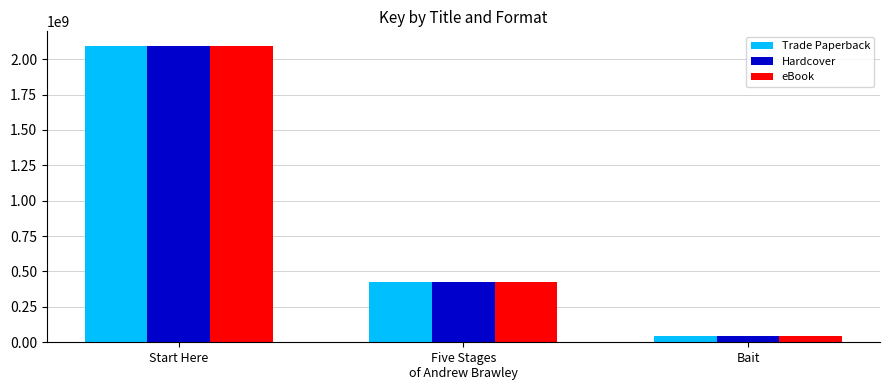

What are all the series names shown in the legend?

Trade Paperback, Hardcover, eBook